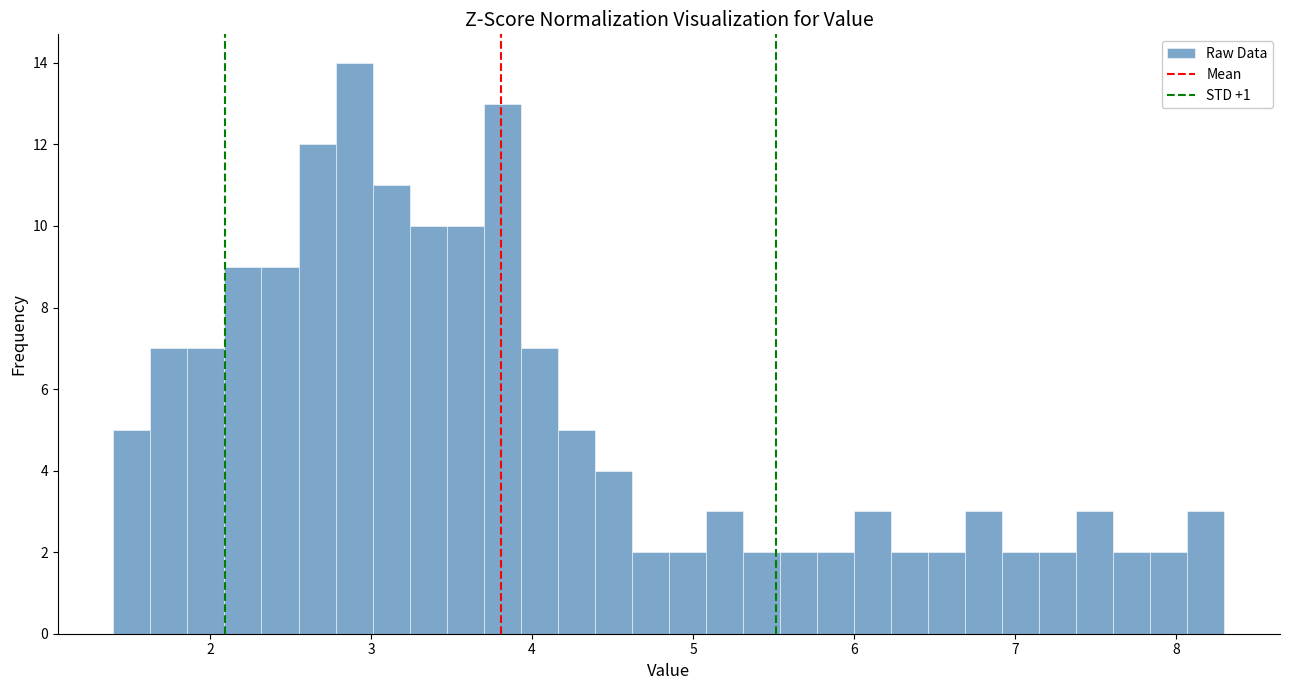

Read against the x-axis, roughly where is the centre of the tallest bar?

2.9